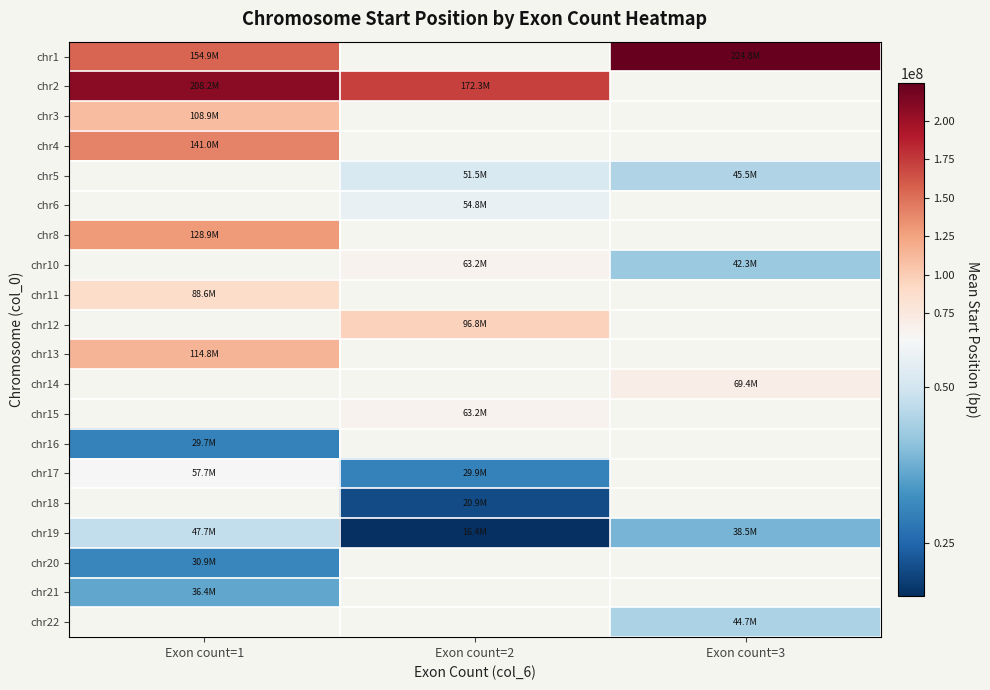

How many categories are shown in the chart?

3